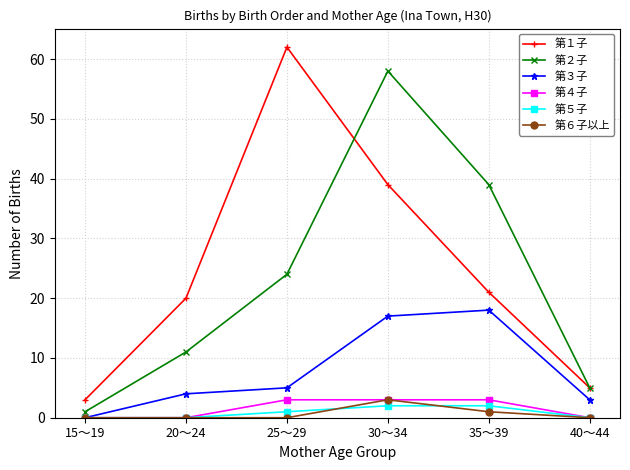

At 35～39, list the series in order from largest to smallest.

第２子, 第１子, 第３子, 第４子, 第５子, 第６子以上